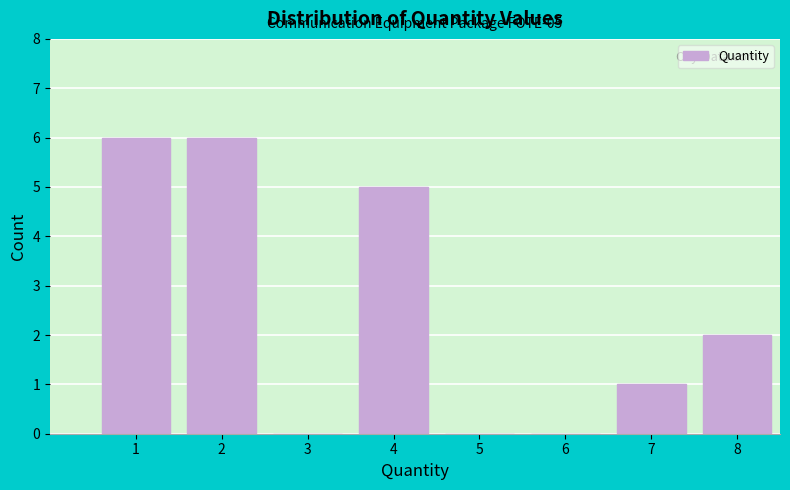

Reading left to right, extract all data points from this chart.

1=6	2=6	3=0	4=5	5=0	6=0	7=1	8=2